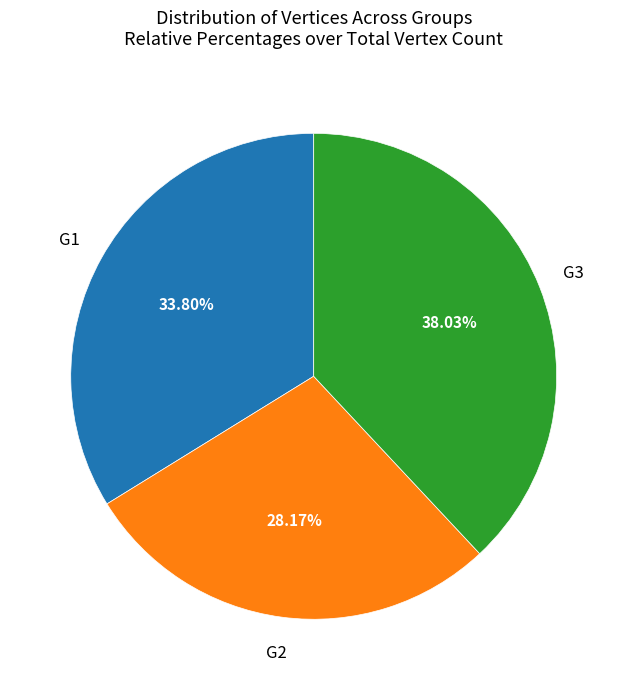

Does G1 account for over 50% of the chart?

No